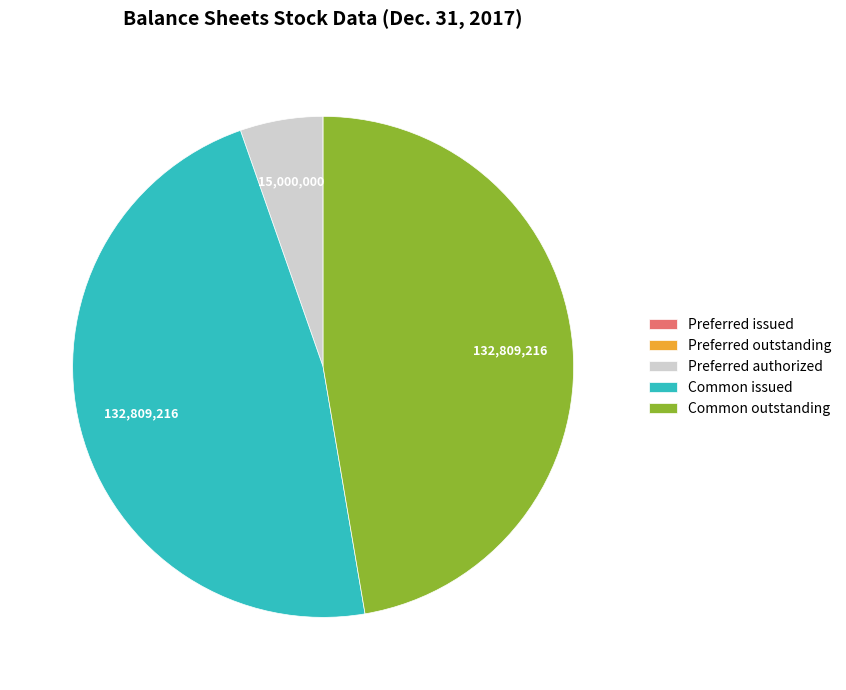

True or false: Common issued accounts for 47% of the total.

True